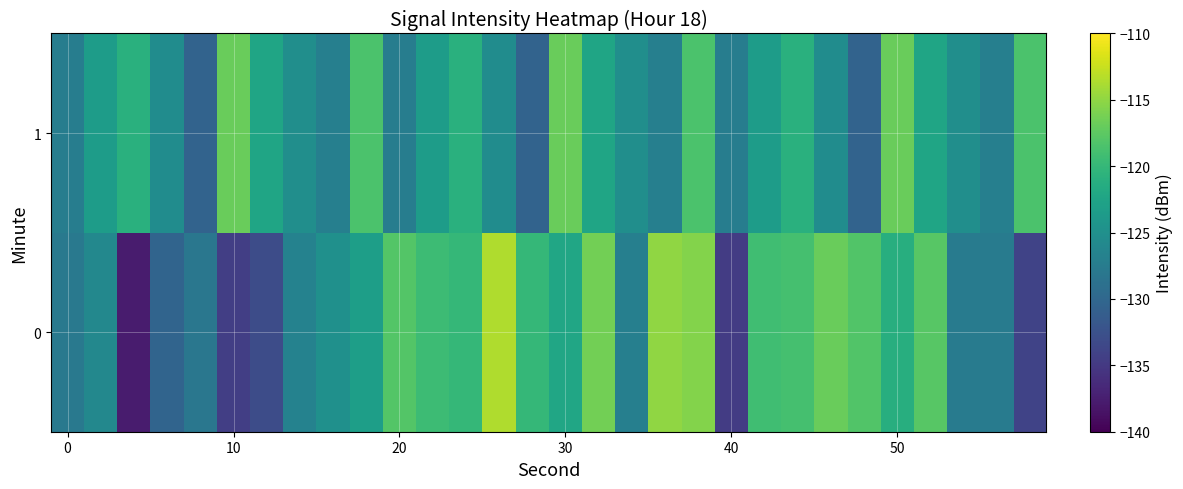

Reading right to left, extract all data points from this chart.

0: -134.0	-127.5	-127.6	-117.8	-121.2	-118.2	-116.8	-118.9	-119.2	-134.6	-115.6	-115.0	-127.0	-116.4	-122.3	-120.0	-113.6	-120.0	-119.5	-118.0	-123.2	-124.9	-126.7	-133.0	-134.5	-128.1	-130.3	-137.7	-126.0	-127.8
1: -118.5	-127.1	-125.1	-122.3	-116.8	-130.5	-125.4	-120.9	-123.4	-127.3	-118.5	-127.1	-125.1	-122.3	-116.8	-130.5	-125.4	-120.9	-123.4	-127.3	-118.5	-127.1	-125.1	-122.3	-116.8	-130.5	-125.4	-120.9	-123.4	-127.3